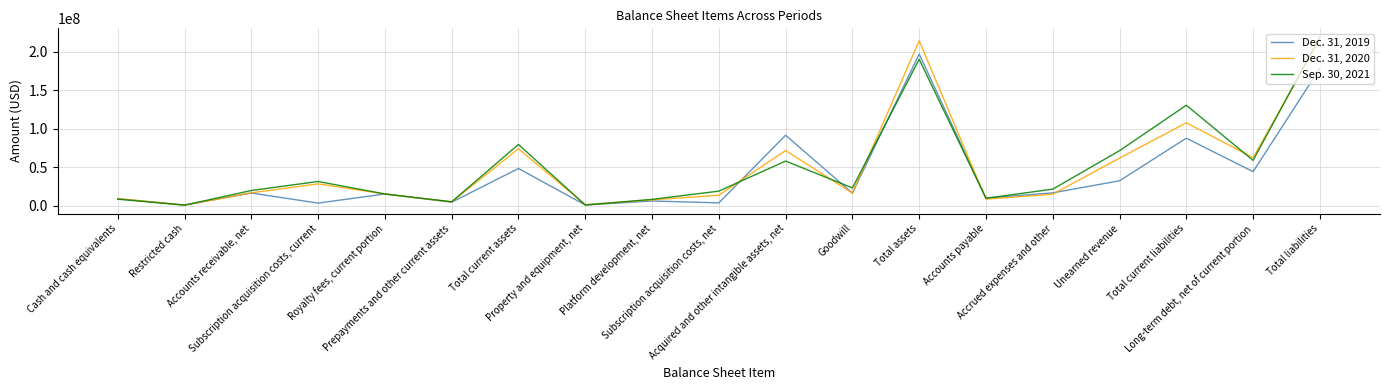

Is the value of Sep. 30, 2021 at Prepayments and other current assets greater than the value of Dec. 31, 2019 at Acquired and other intangible assets, net?

No